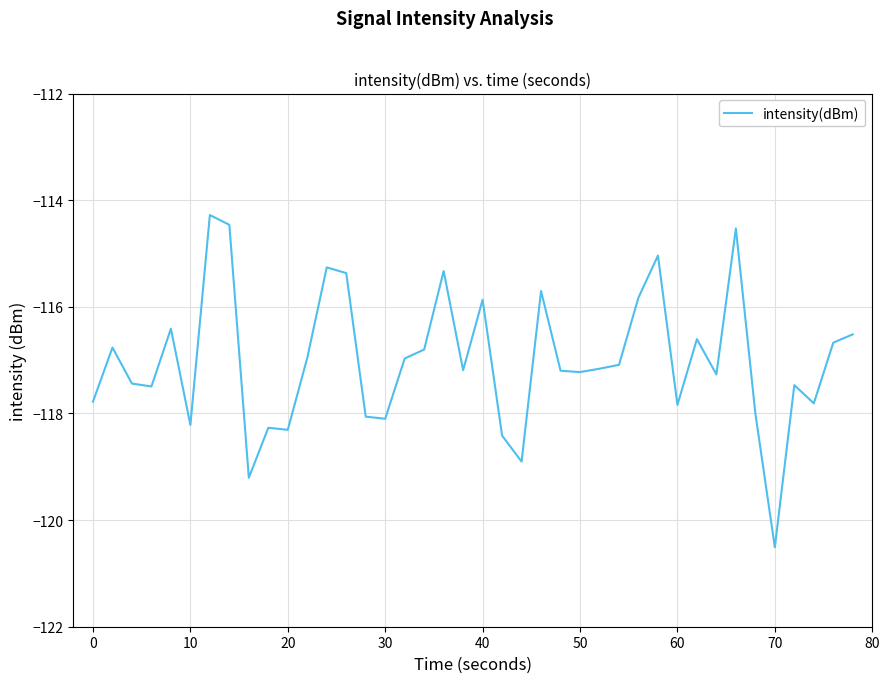

What is the minimum value shown in the chart?

-120.5